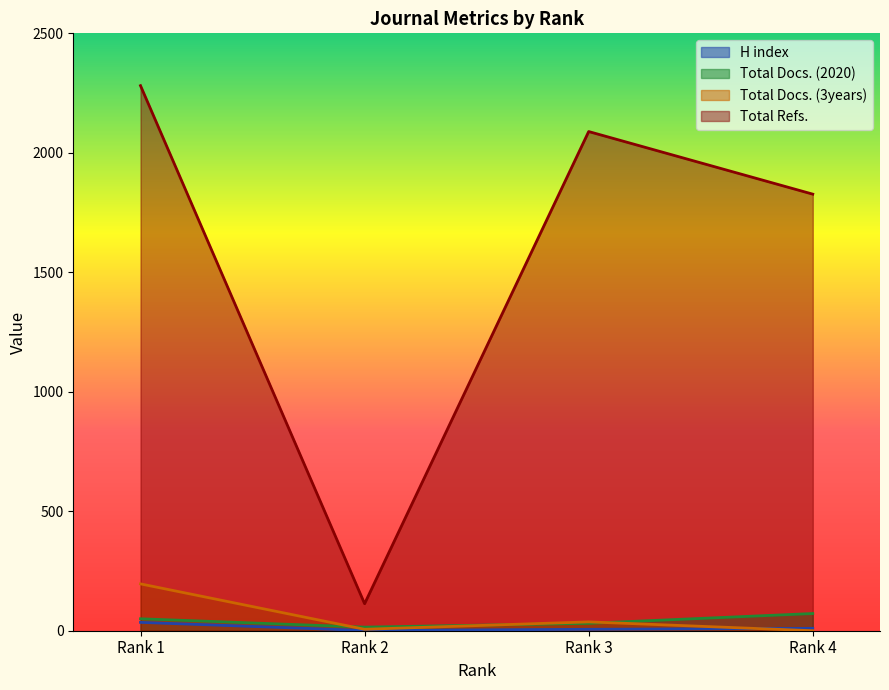

How many lines are shown in the chart?

4